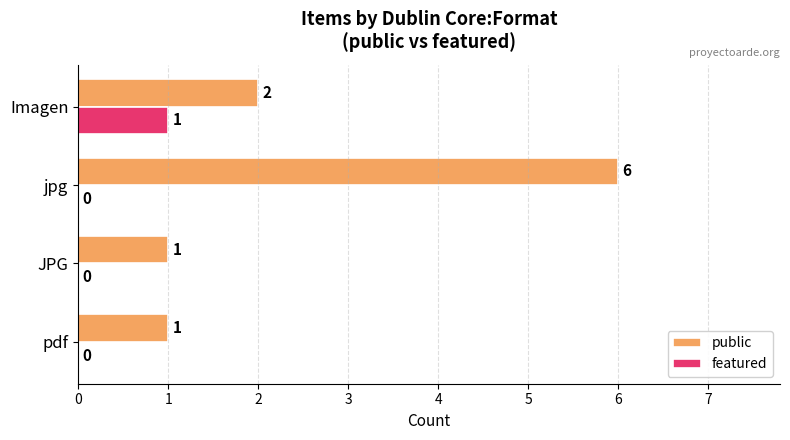

What is the greatest value displayed?

6